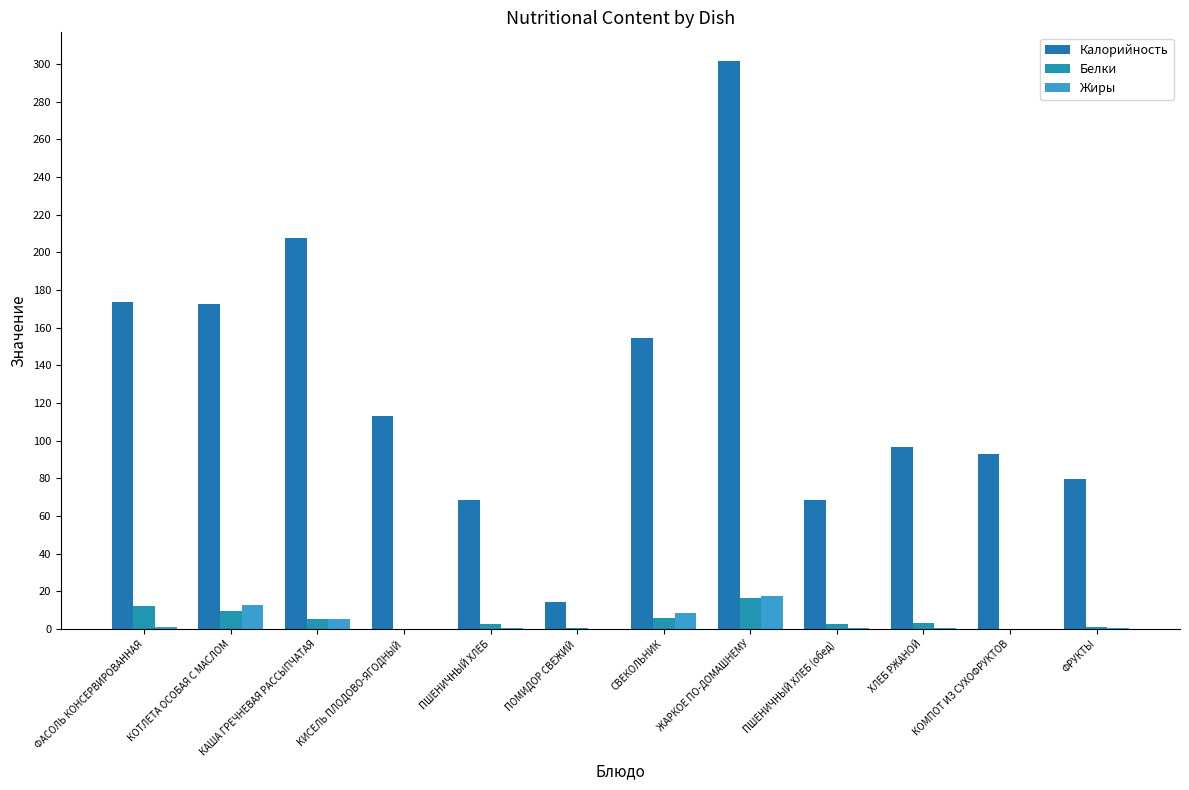

What is the value of the Белки bar at the 7th from the left?

5.7